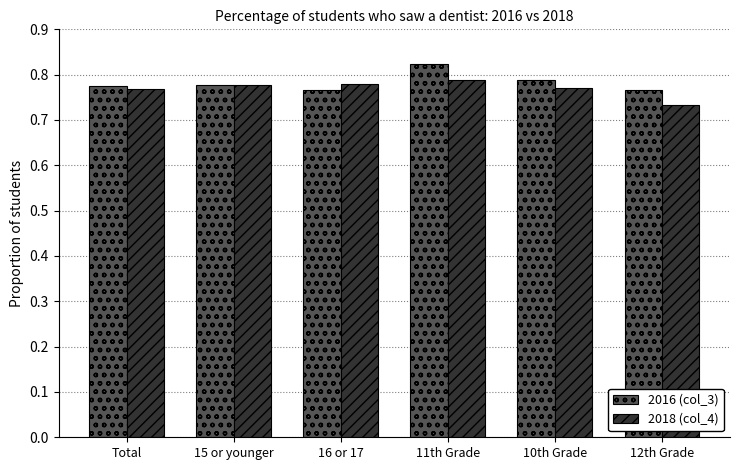

How many 2016 (col_3) values are between 0 and 1?

6